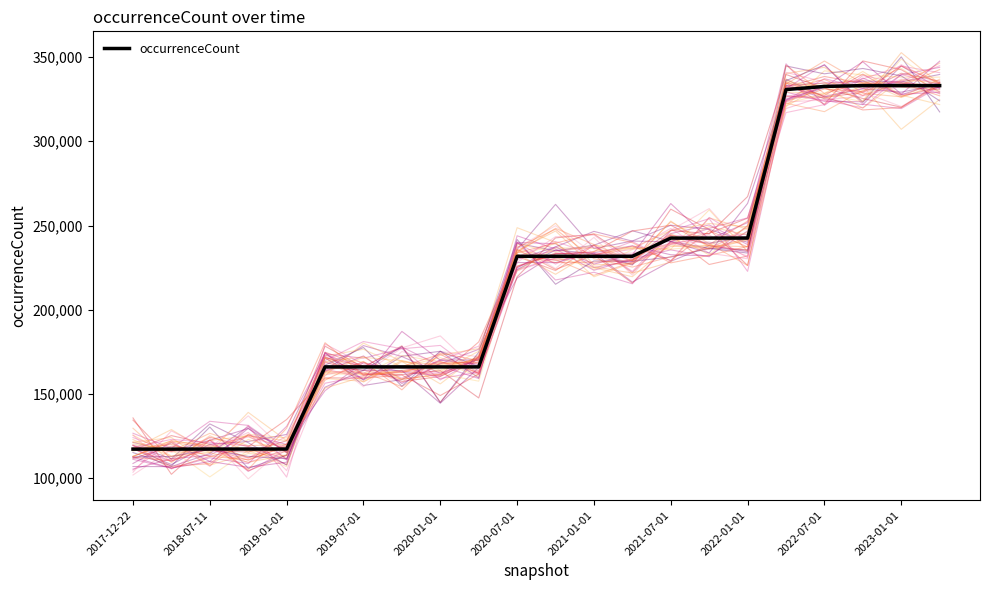

How many lines are shown in the chart?

1